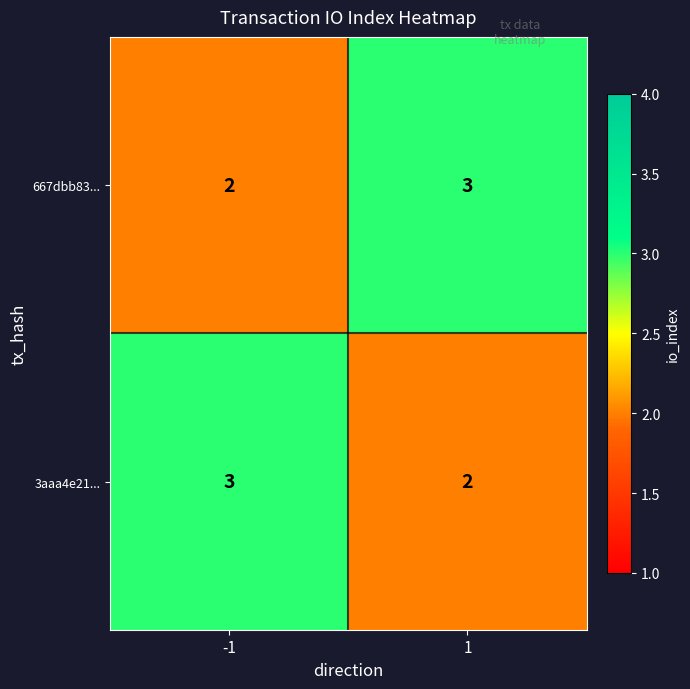

What is the maximum value shown in the chart?

3